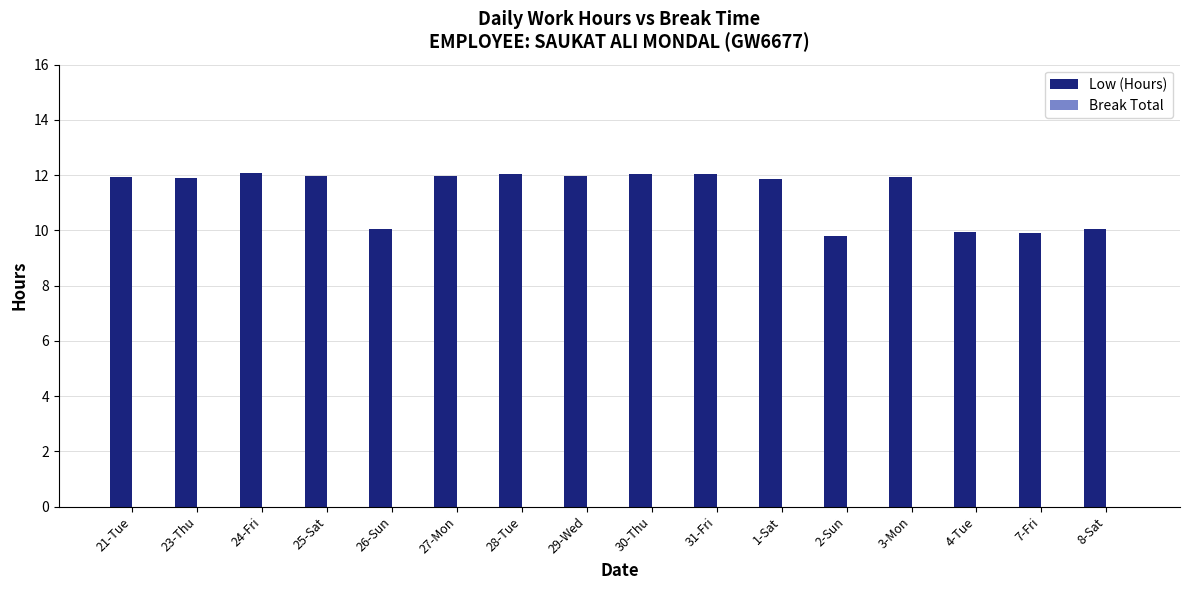

How many bars are there in total?

16